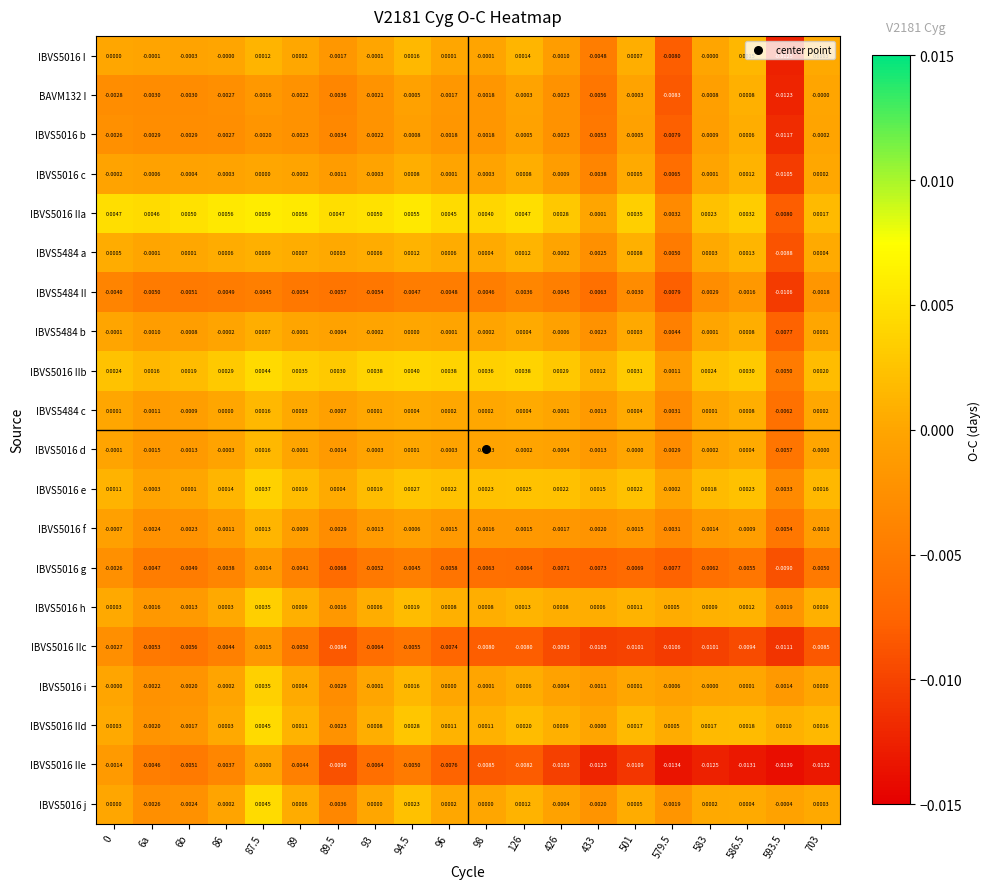

Is the value of IBVS5016 g at 93 greater than the value of IBVS5016 j at 586.5?

No